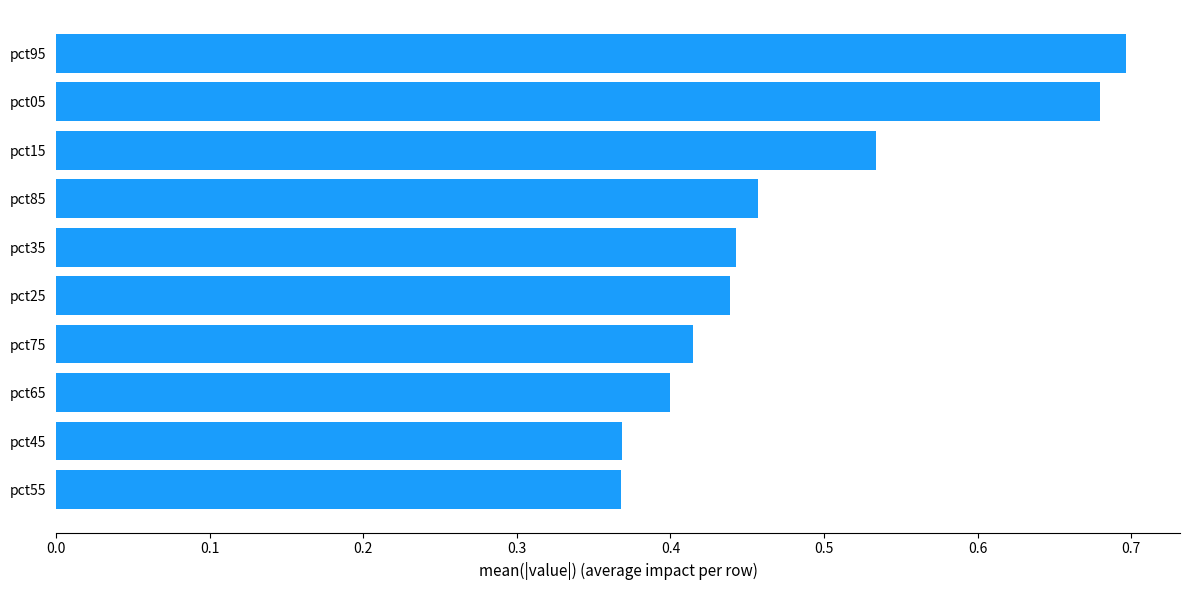

The chart shows a value of 0.9 at pct95. True or false?

False